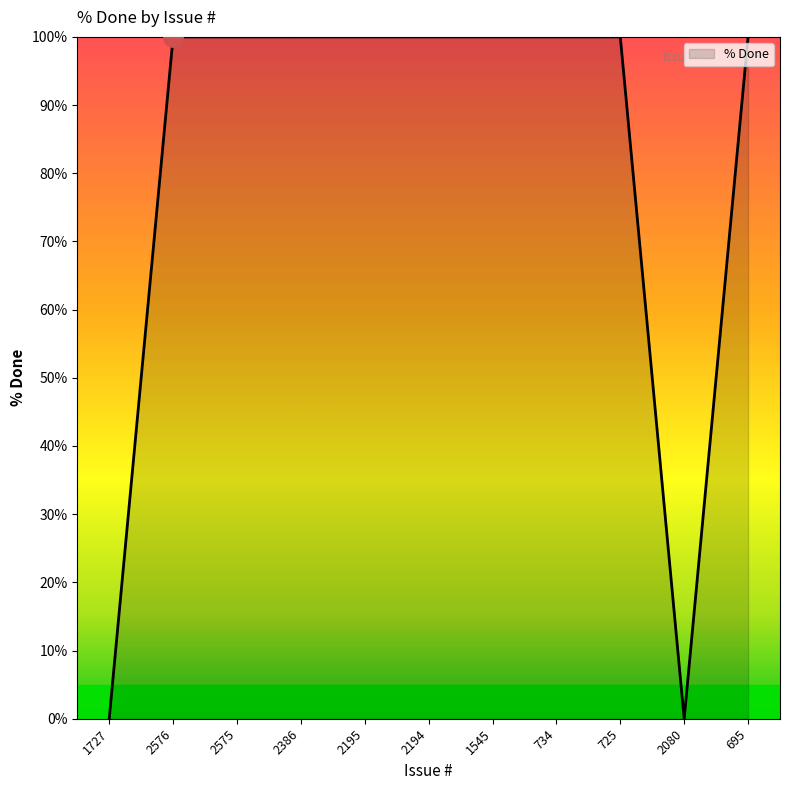

What is the maximum value shown in the chart?

100